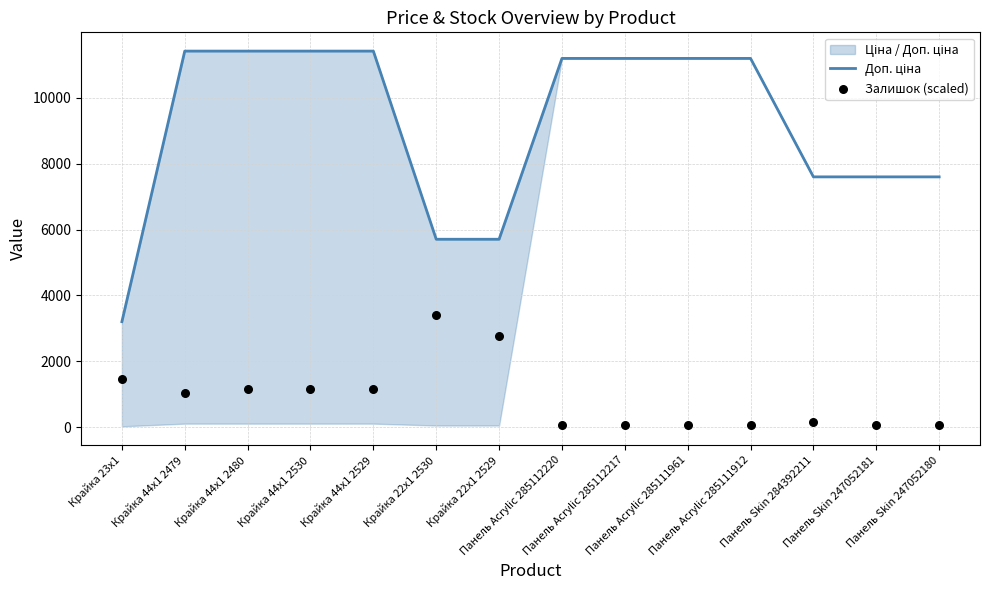

At how many categories does at least one series exceed 1487?

14